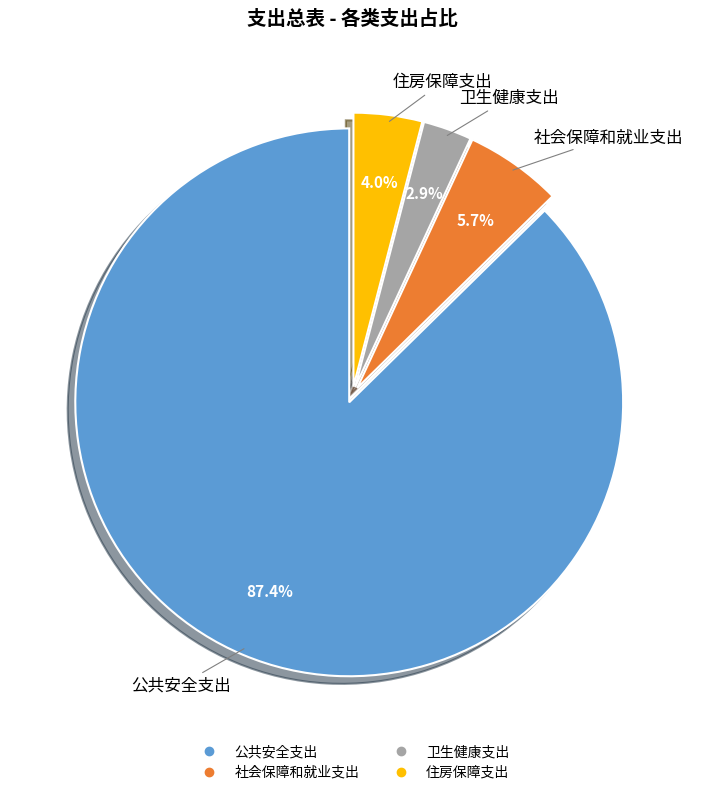

Is it true that 住房保障支出 is 13% of the pie?

False